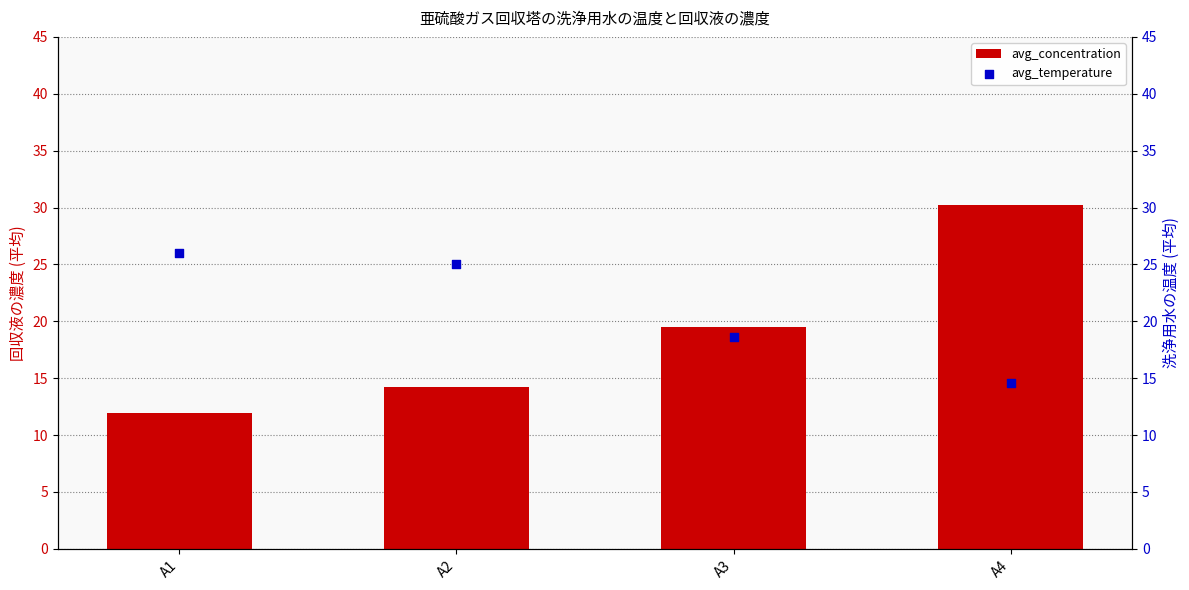

Is the value of avg_temperature at A4 greater than the value of avg_concentration at A3?

No